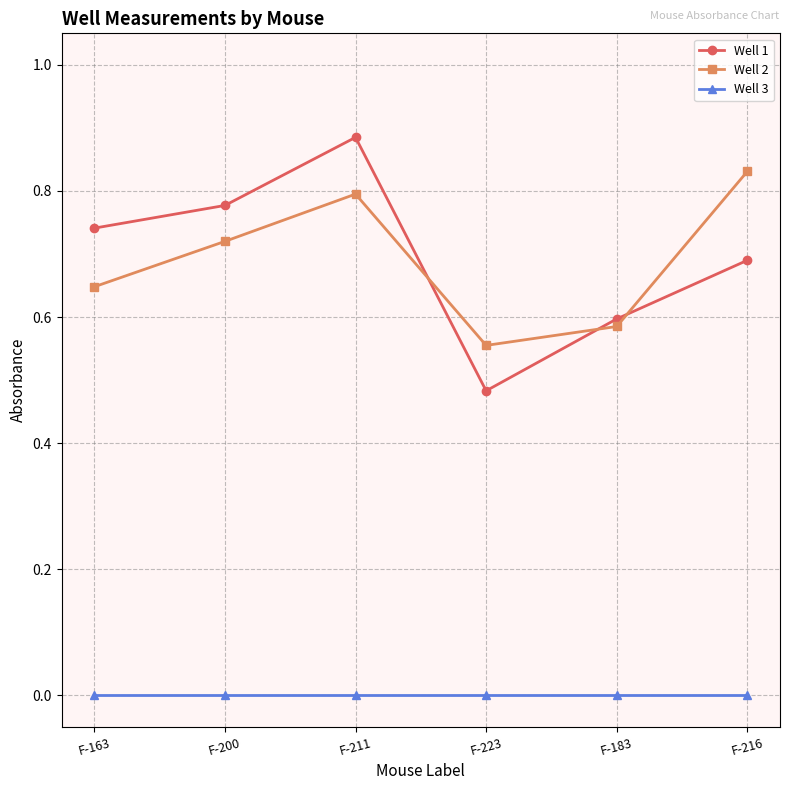

Which category has the highest value across all series?

F-211